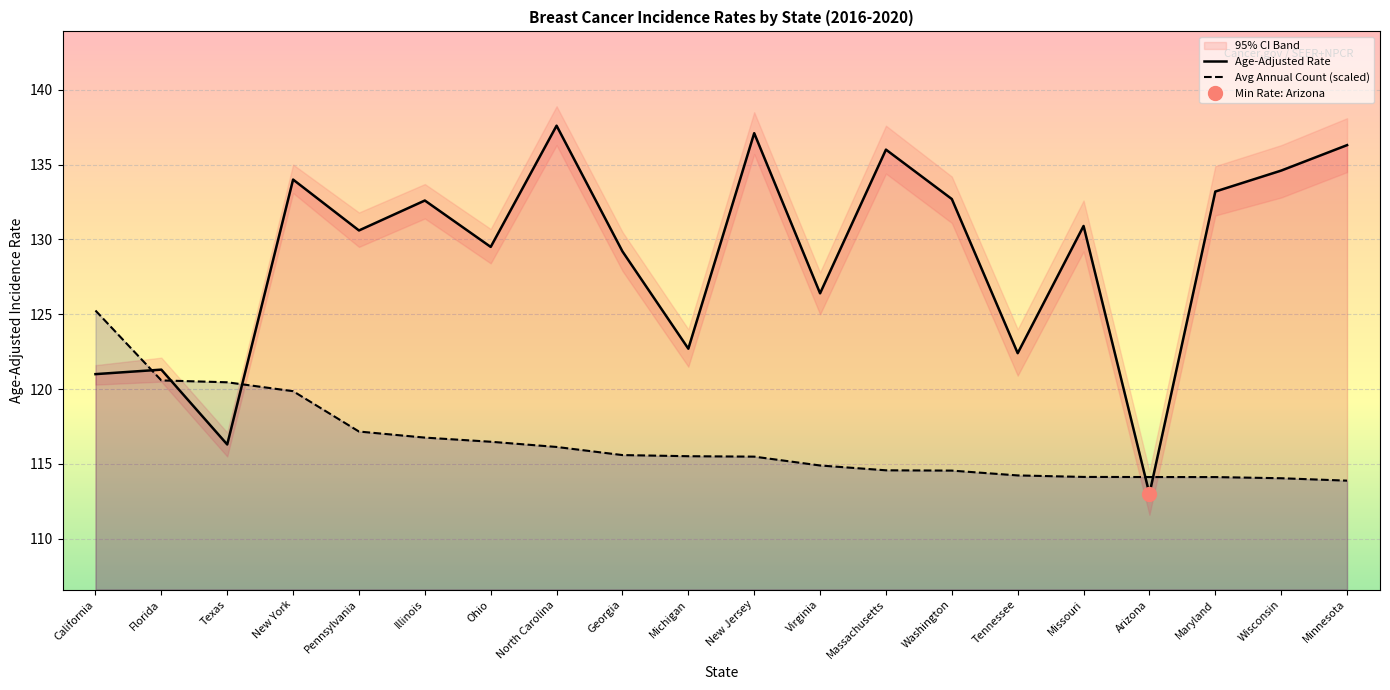

At which label does Age-Adjusted Rate first exceed 130?

New York